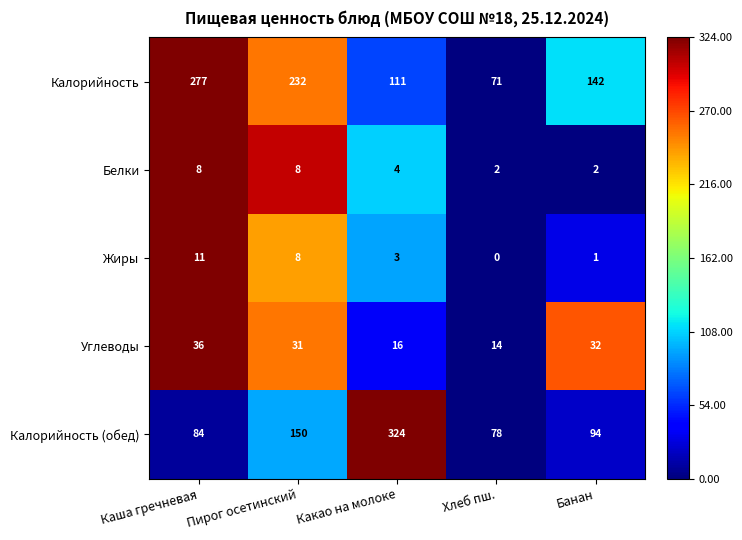

Reading left to right, transcribe all the data shown in this chart.

Калорийность: Каша гречневая=277	Пирог осетинский=232	Какао на молоке=111	Хлеб пш.=71	Банан=142
Белки: Каша гречневая=8	Пирог осетинский=8	Какао на молоке=4	Хлеб пш.=2	Банан=2
Жиры: Каша гречневая=11	Пирог осетинский=8	Какао на молоке=3	Хлеб пш.=0	Банан=1
Углеводы: Каша гречневая=36	Пирог осетинский=31	Какао на молоке=16	Хлеб пш.=14	Банан=32
Калорийность (обед): Каша гречневая=84	Пирог осетинский=150	Какао на молоке=324	Хлеб пш.=78	Банан=94